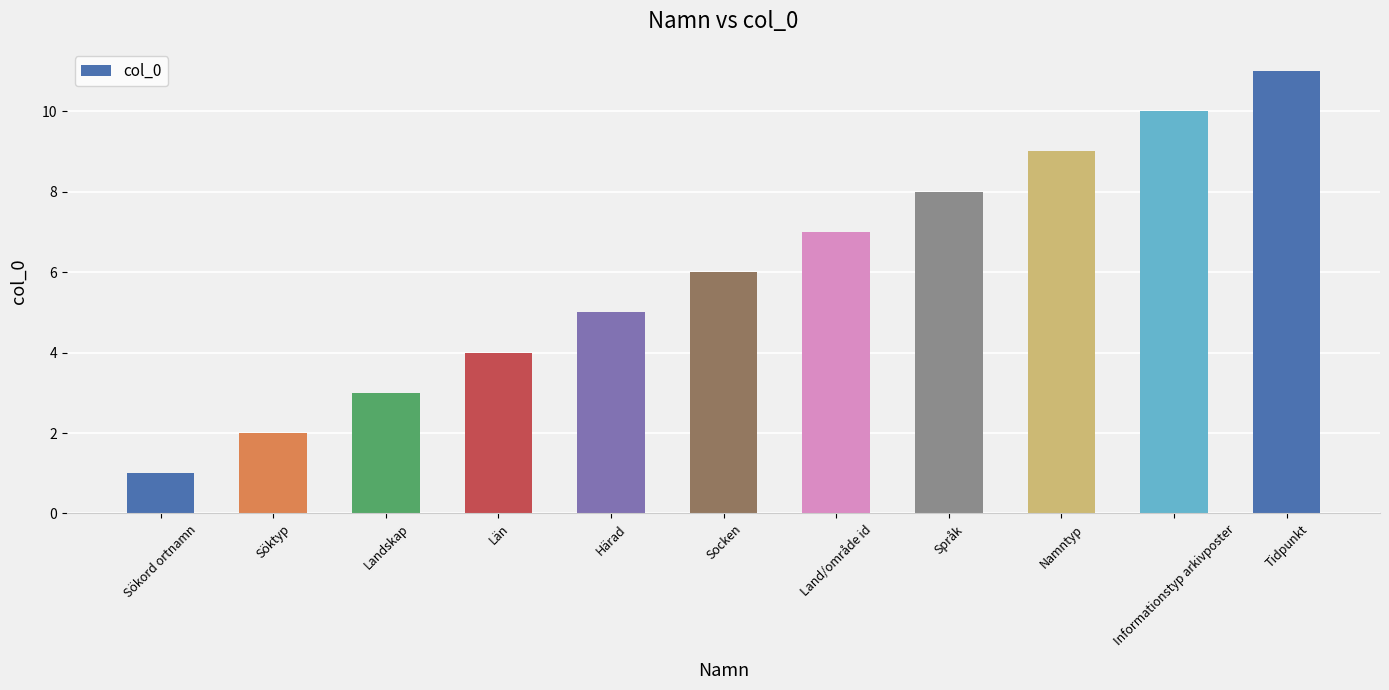

Reading left to right, extract all data points from this chart.

1	2	3	4	5	6	7	8	9	10	11